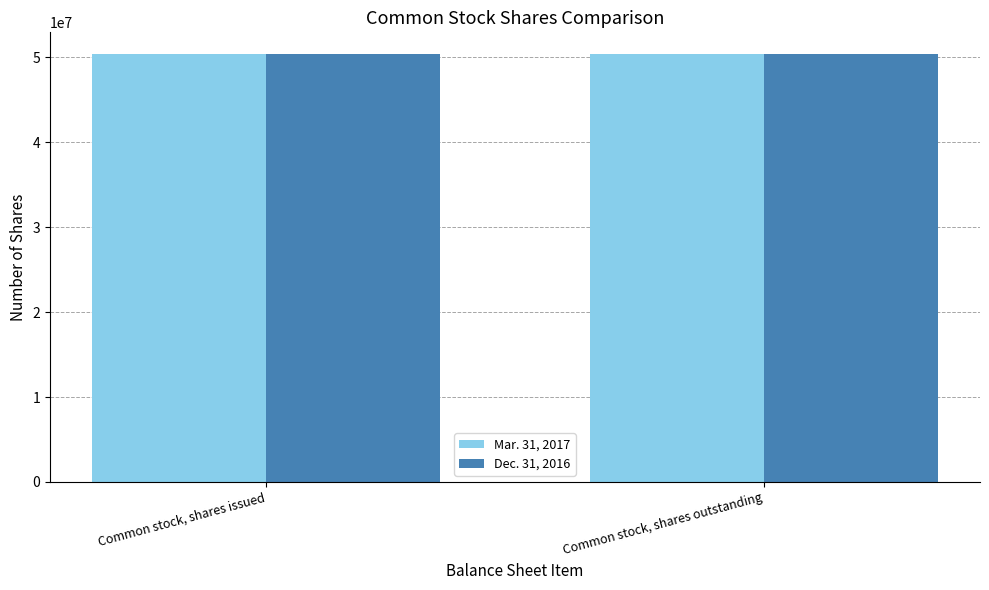

List the series in order of their overall mean, lowest first.

Dec. 31, 2016, Mar. 31, 2017